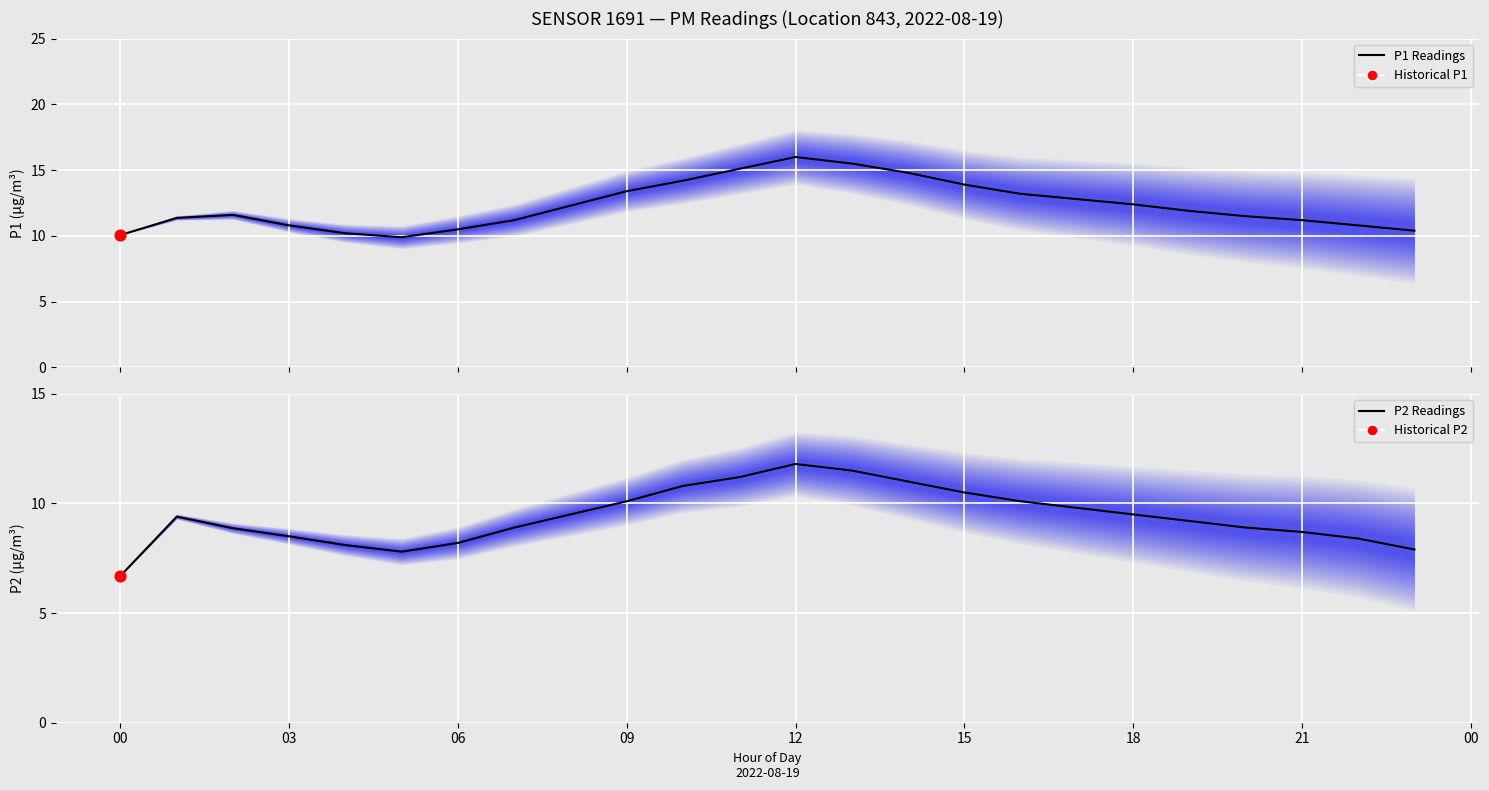

Which series has the widest spread of Y values?

P1 (mean)